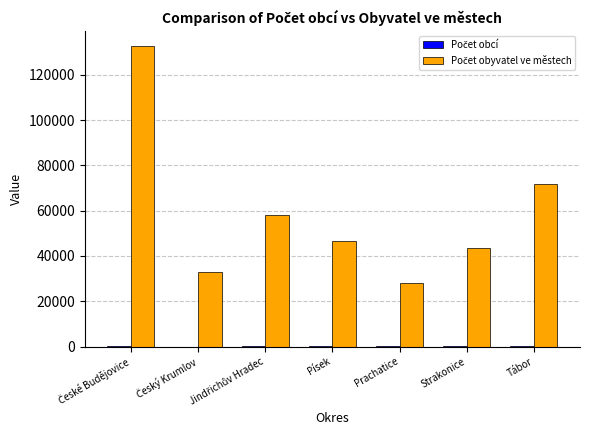

At Strakonice, list the series in order from smallest to largest.

Počet obcí, Počet obyvatel ve městech